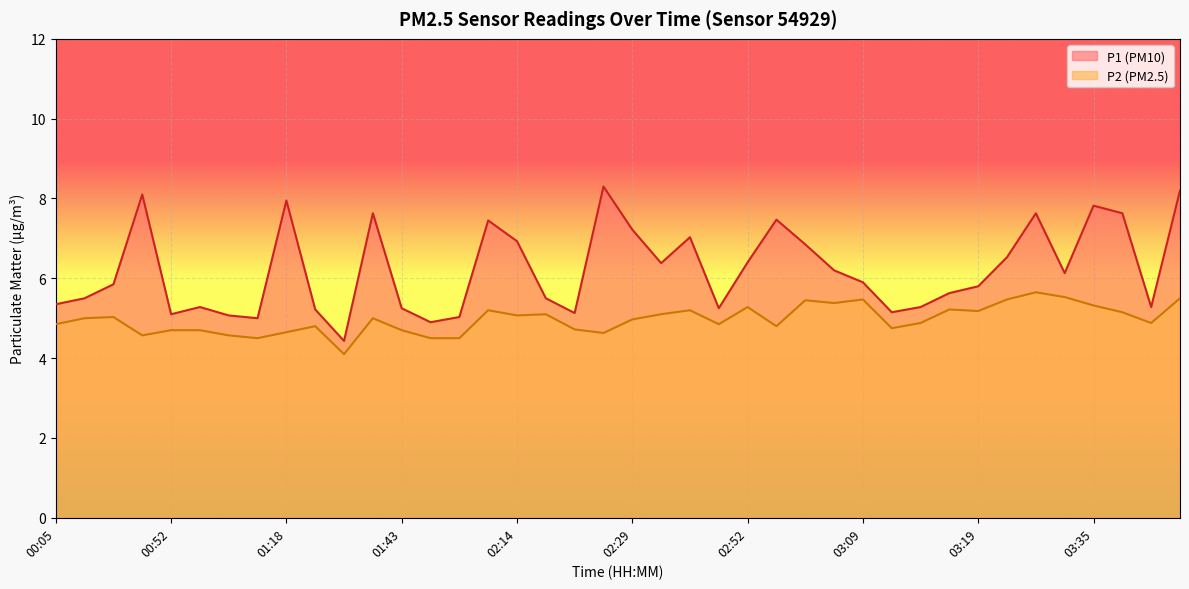

How many values in the P2 series exceed 5?

18